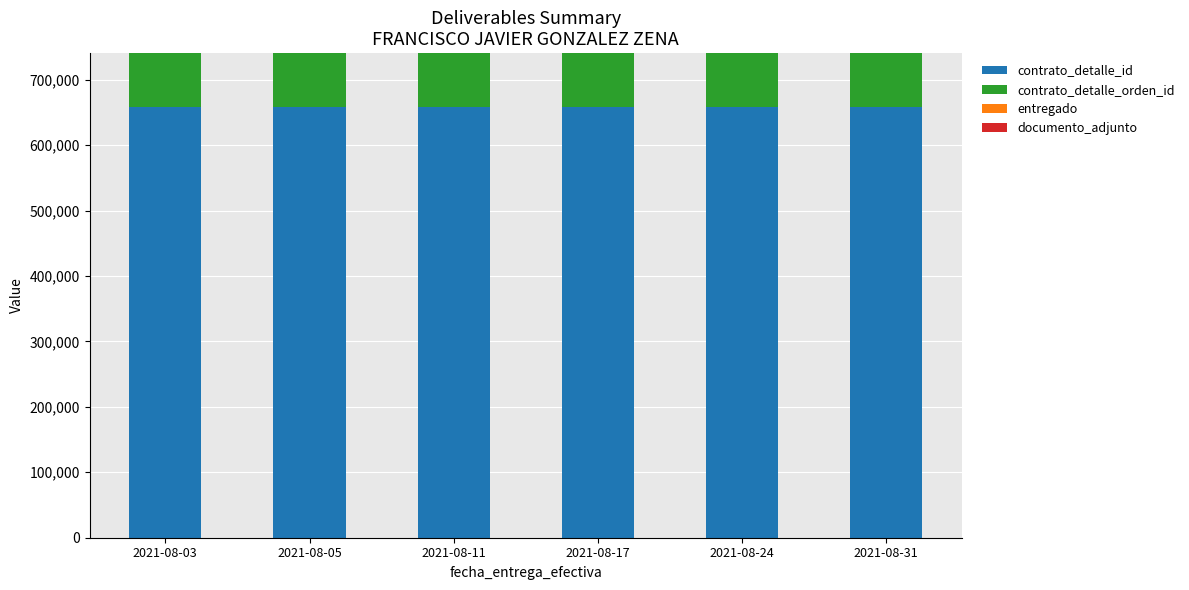

What is the average value of the contrato_detalle_id series?

658051